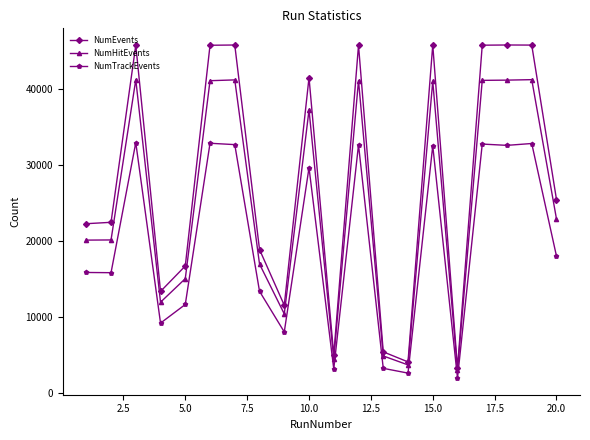

What is the value of the NumTrackEvents point at the 13th from the left?

3238